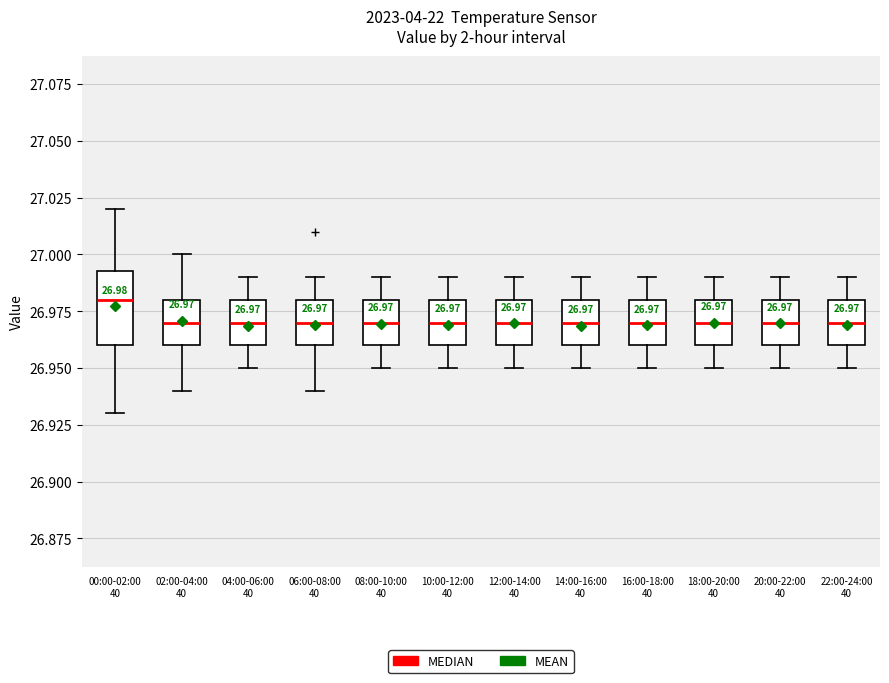

Which box's median line is the highest?

00:00-02:00 40